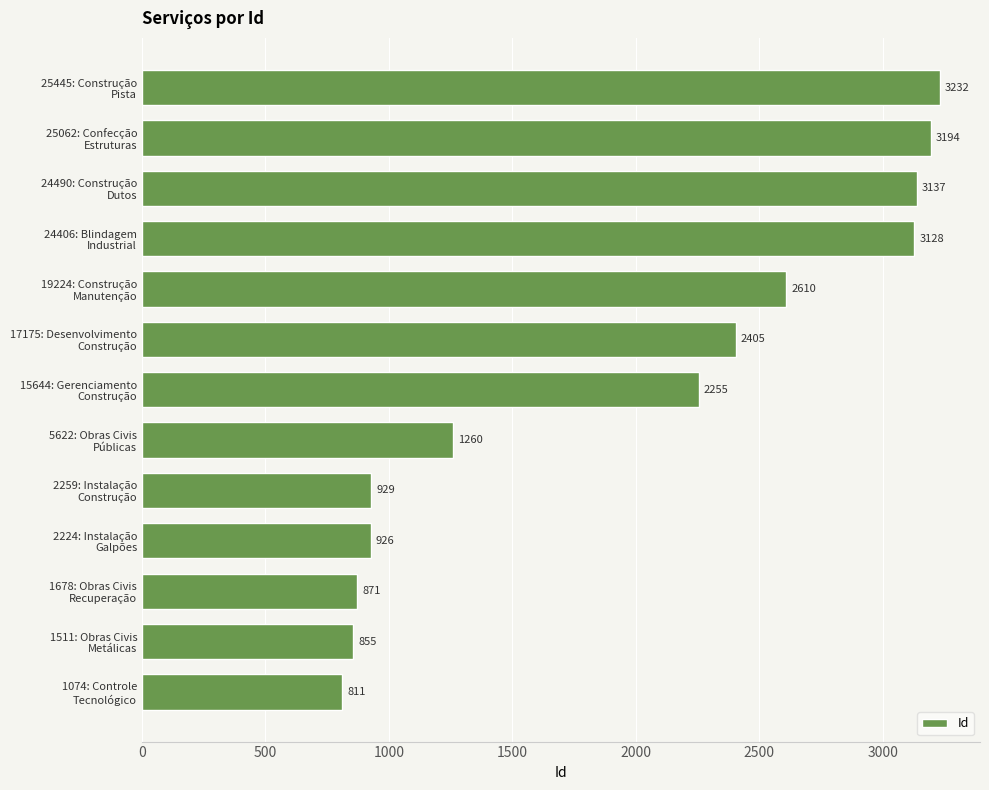

Reading bottom to top, what are all the values shown in this chart?

811	855	871	926	929	1260	2255	2405	2610	3128	3137	3194	3232